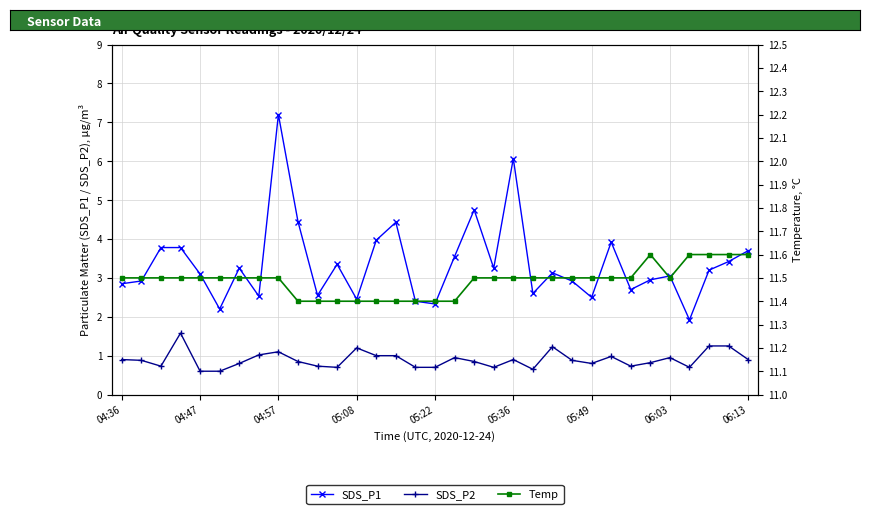

Reading left to right, transcribe all the data shown in this chart.

SDS_P1: 2.9	2.9	3.8	3.8	3.1	2.2	3.2	2.5	7.2	4.5	2.5	3.4	2.5	4.0	4.4	2.4	2.3	3.5	4.8	3.2	6.1	2.6	3.1	2.9	2.5	3.9	2.7	3.0	3.0	1.9	3.2	3.4	3.7
SDS_P2: 0.9	0.9	0.7	1.6	0.6	0.6	0.8	1.0	1.1	0.8	0.7	0.7	1.2	1.0	1.0	0.7	0.7	0.9	0.8	0.7	0.9	0.7	1.2	0.9	0.8	1.0	0.7	0.8	0.9	0.7	1.2	1.2	0.9
Temp: 11.5	11.5	11.5	11.5	11.5	11.5	11.5	11.5	11.5	11.4	11.4	11.4	11.4	11.4	11.4	11.4	11.4	11.4	11.5	11.5	11.5	11.5	11.5	11.5	11.5	11.5	11.5	11.6	11.5	11.6	11.6	11.6	11.6